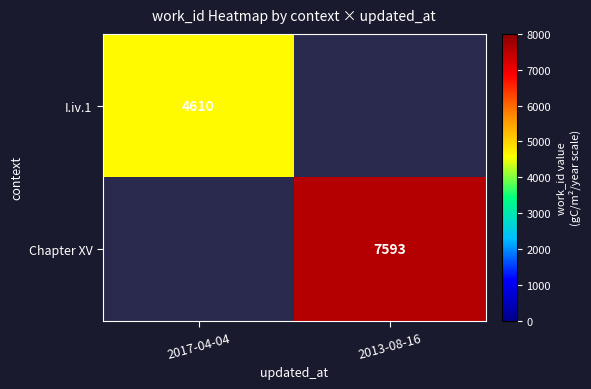

True or false: Chapter XV has a value of 7593 at 2013-08-16.

True